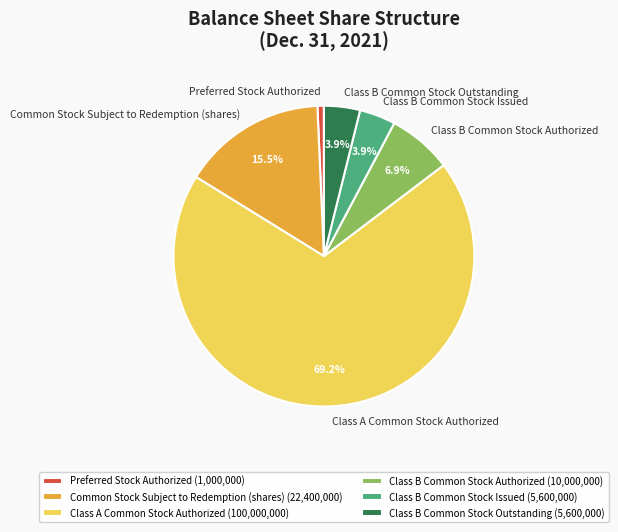

Count the number of slices in the pie.

6